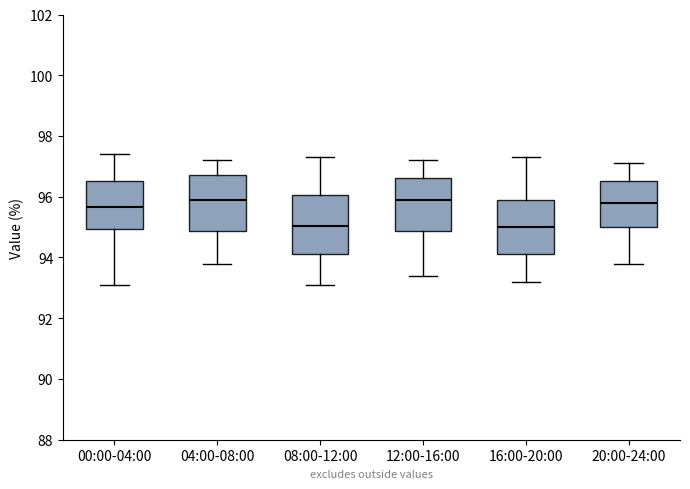

Reading left to right, read every box against the y-axis: the position of its median line, the range the box covers, and the ends of its whiskers. The values are not printed on the chart, so give them approximately, as read against the axis.

00:00-04:00: median 95.6, box 95.0 to 96.6, whiskers 93.2 to 97.4
04:00-08:00: median 96.0, box 94.8 to 96.8, whiskers 93.8 to 97.2
08:00-12:00: median 95.0, box 94.2 to 96.0, whiskers 93.2 to 97.4
12:00-16:00: median 96.0, box 94.8 to 96.6, whiskers 93.4 to 97.2
16:00-20:00: median 95.0, box 94.2 to 96.0, whiskers 93.2 to 97.4
20:00-24:00: median 95.8, box 95.0 to 96.6, whiskers 93.8 to 97.2